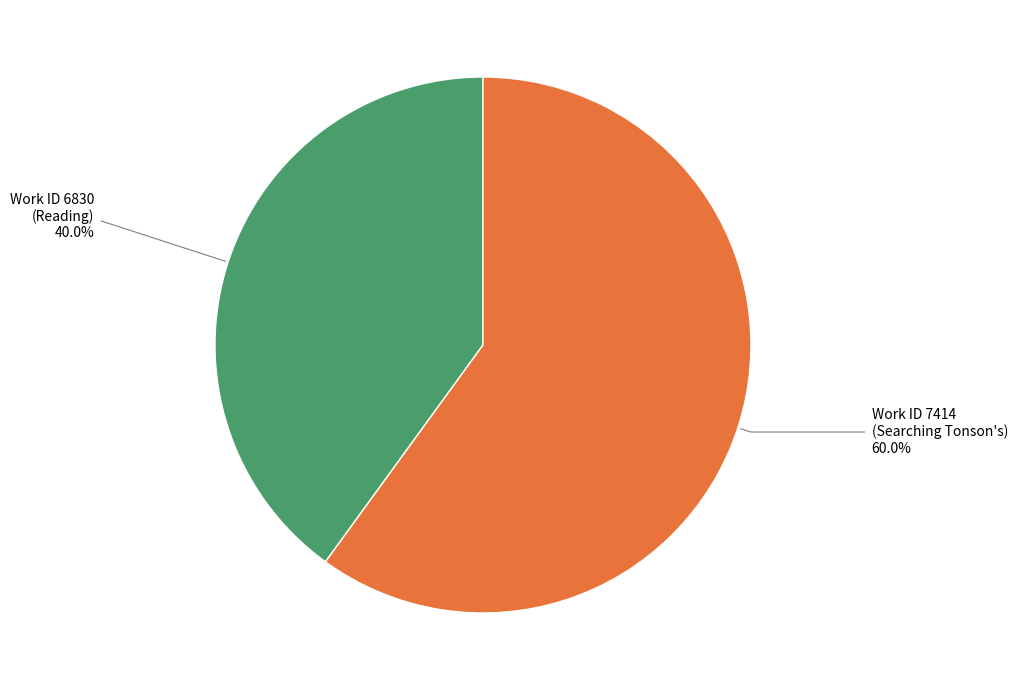

Is there any slice that represents more than half of the pie?

Yes